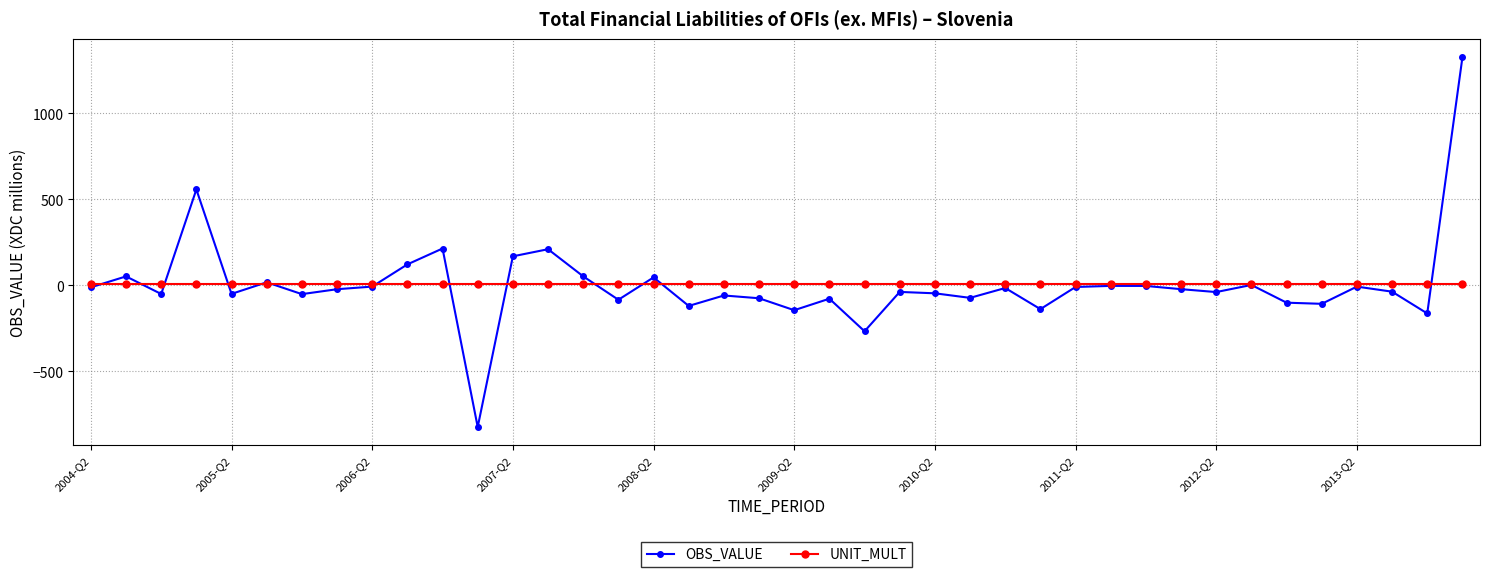

List the series in order of their peak value, lowest first.

UNIT_MULT, OBS_VALUE